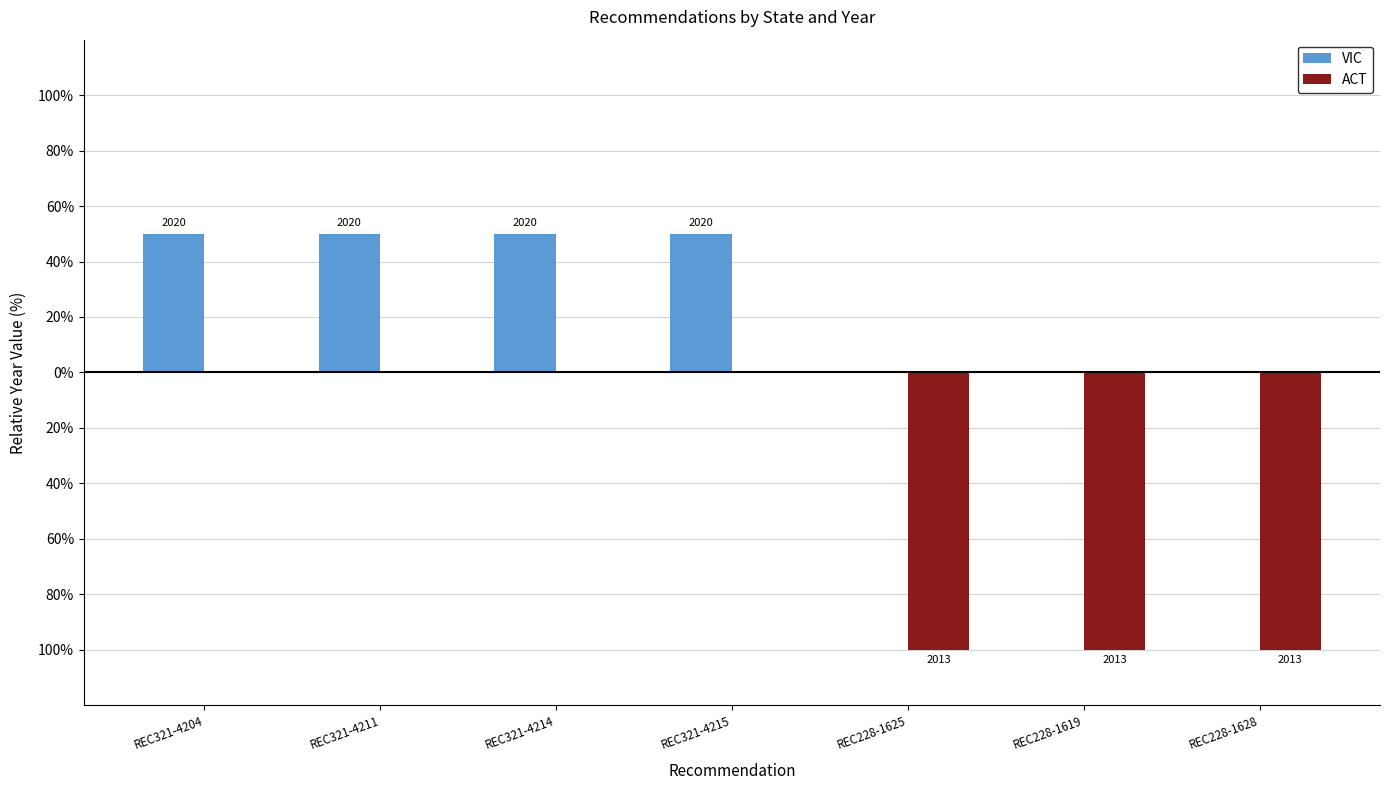

What are all the series names shown in the legend?

VIC, ACT